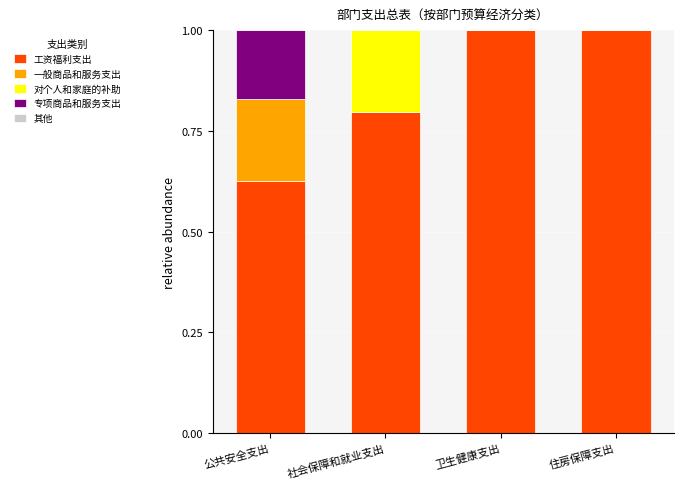

True or false: 工资福利支出 has a value of 0.3 at 社会保障和就业支出.

False